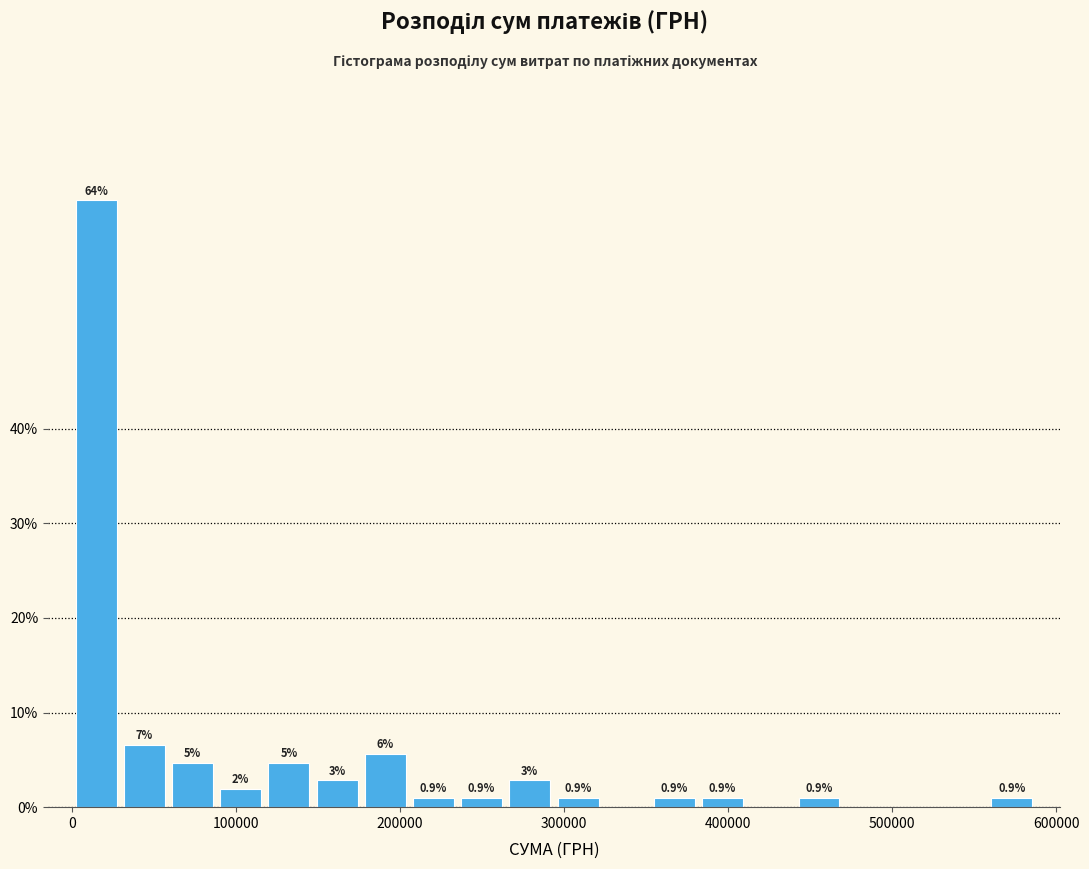

Around what value on the x-axis is the tallest bar? Give the approximate position of its centre, as read against the axis.

10000